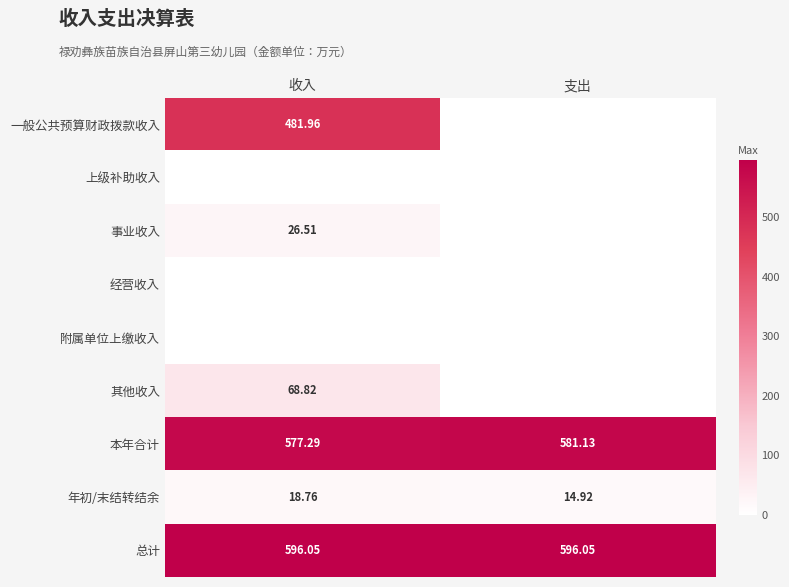

At which label is 年初/末结转结余 closest to 16?

支出